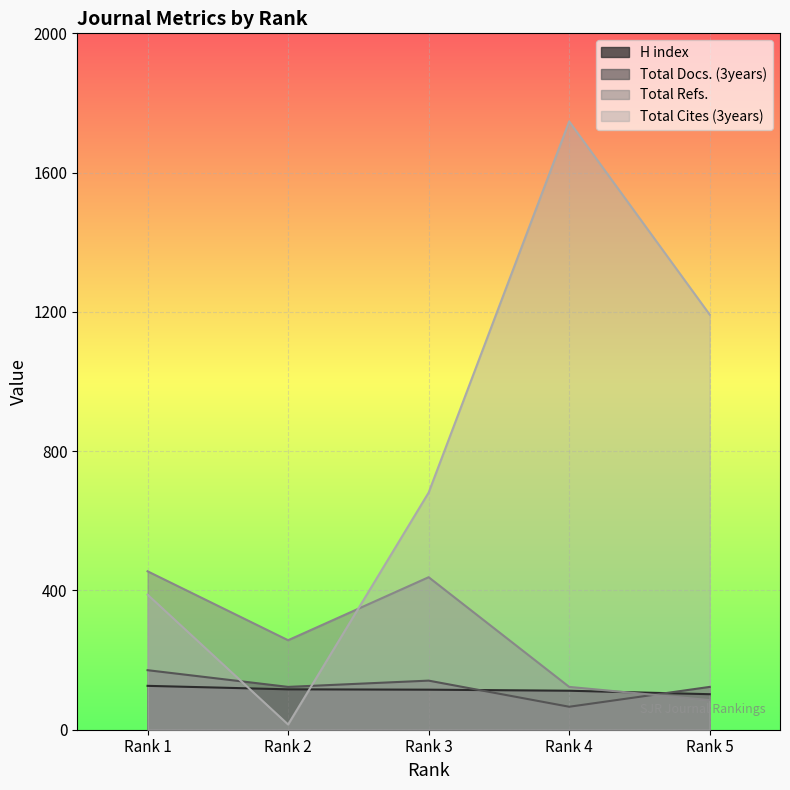

Reading right to left, transcribe all the data shown in this chart.

H index: 102	112	115	116	126
Total Docs. (3years): 123	66	141	123	171
Total Refs.: 85	123	438	257	455
Total Cites (3years): 1192	1747	681	15	388